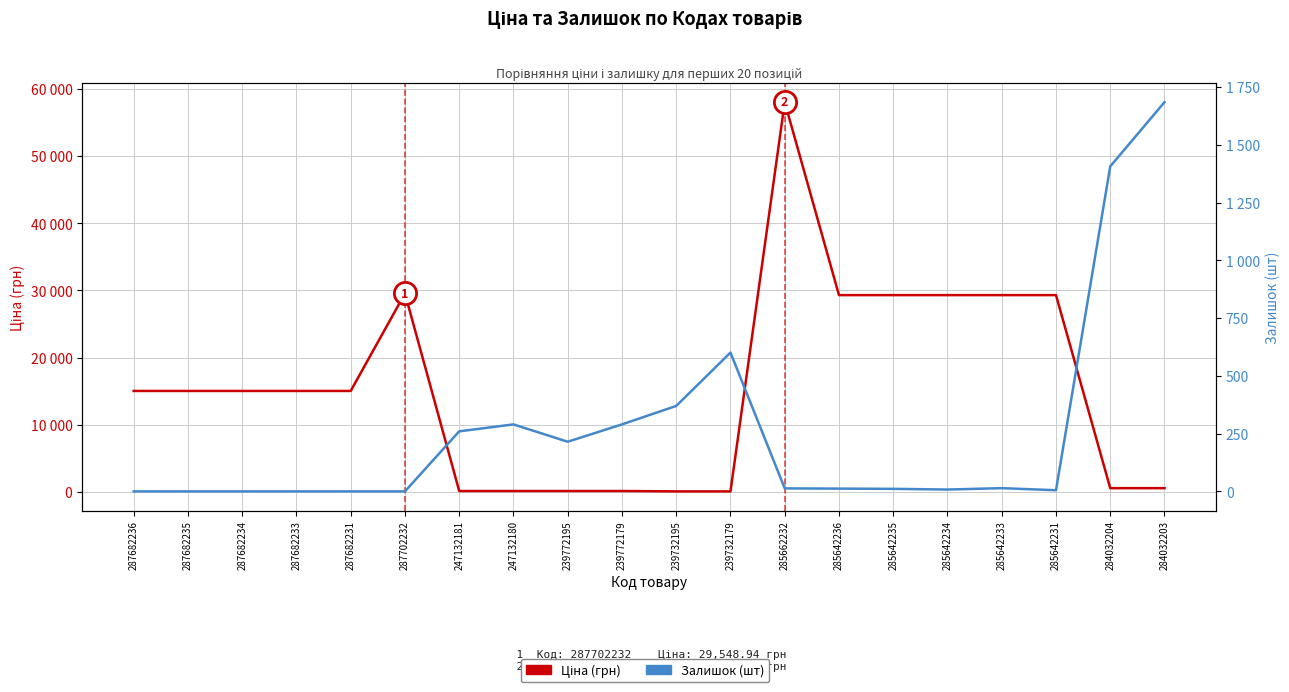

True or false: Залишок (шт) and Ціна (грн) intersect in this chart.

True